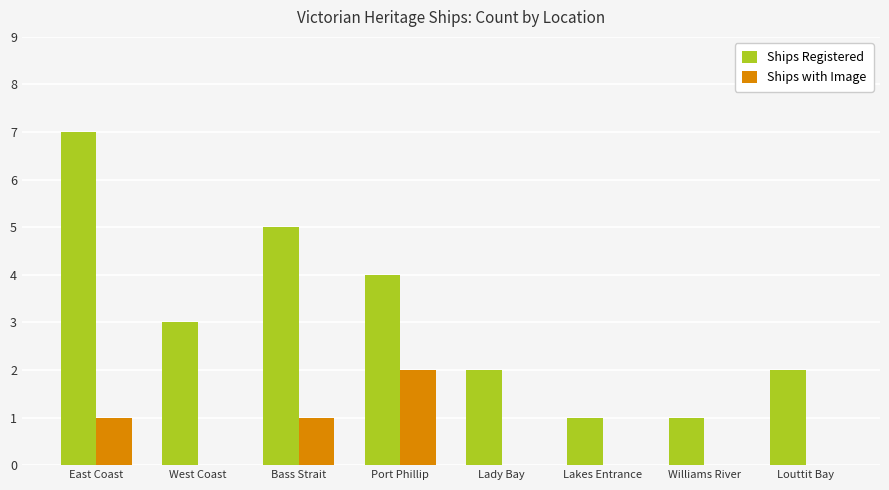

What is the sum of the Ships Registered values at Louttit Bay and West Coast?

5